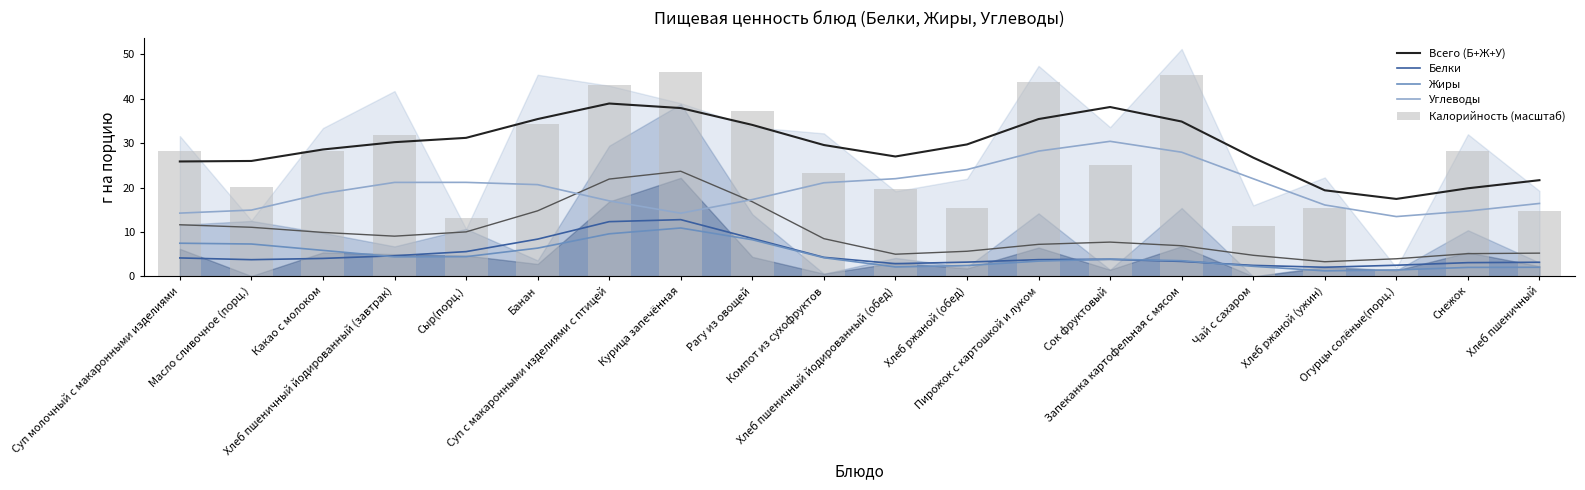

What are all the series names shown in the legend?

Всего (Б+Ж+У), Белки, Жиры, Углеводы, Калорийность (масштаб)